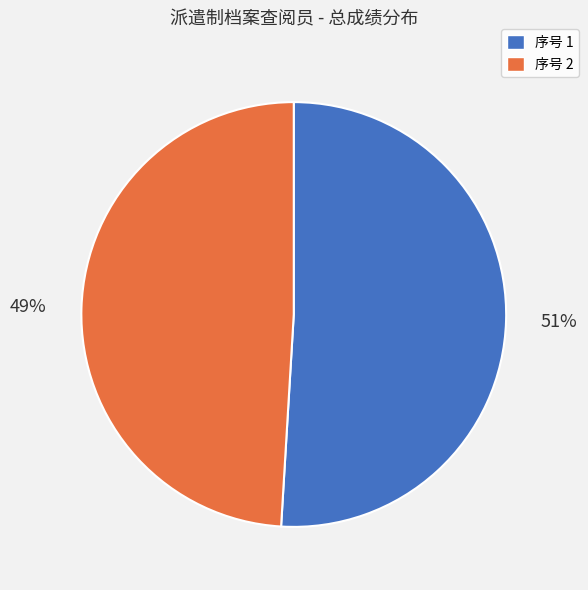

Count the number of slices in the pie.

2